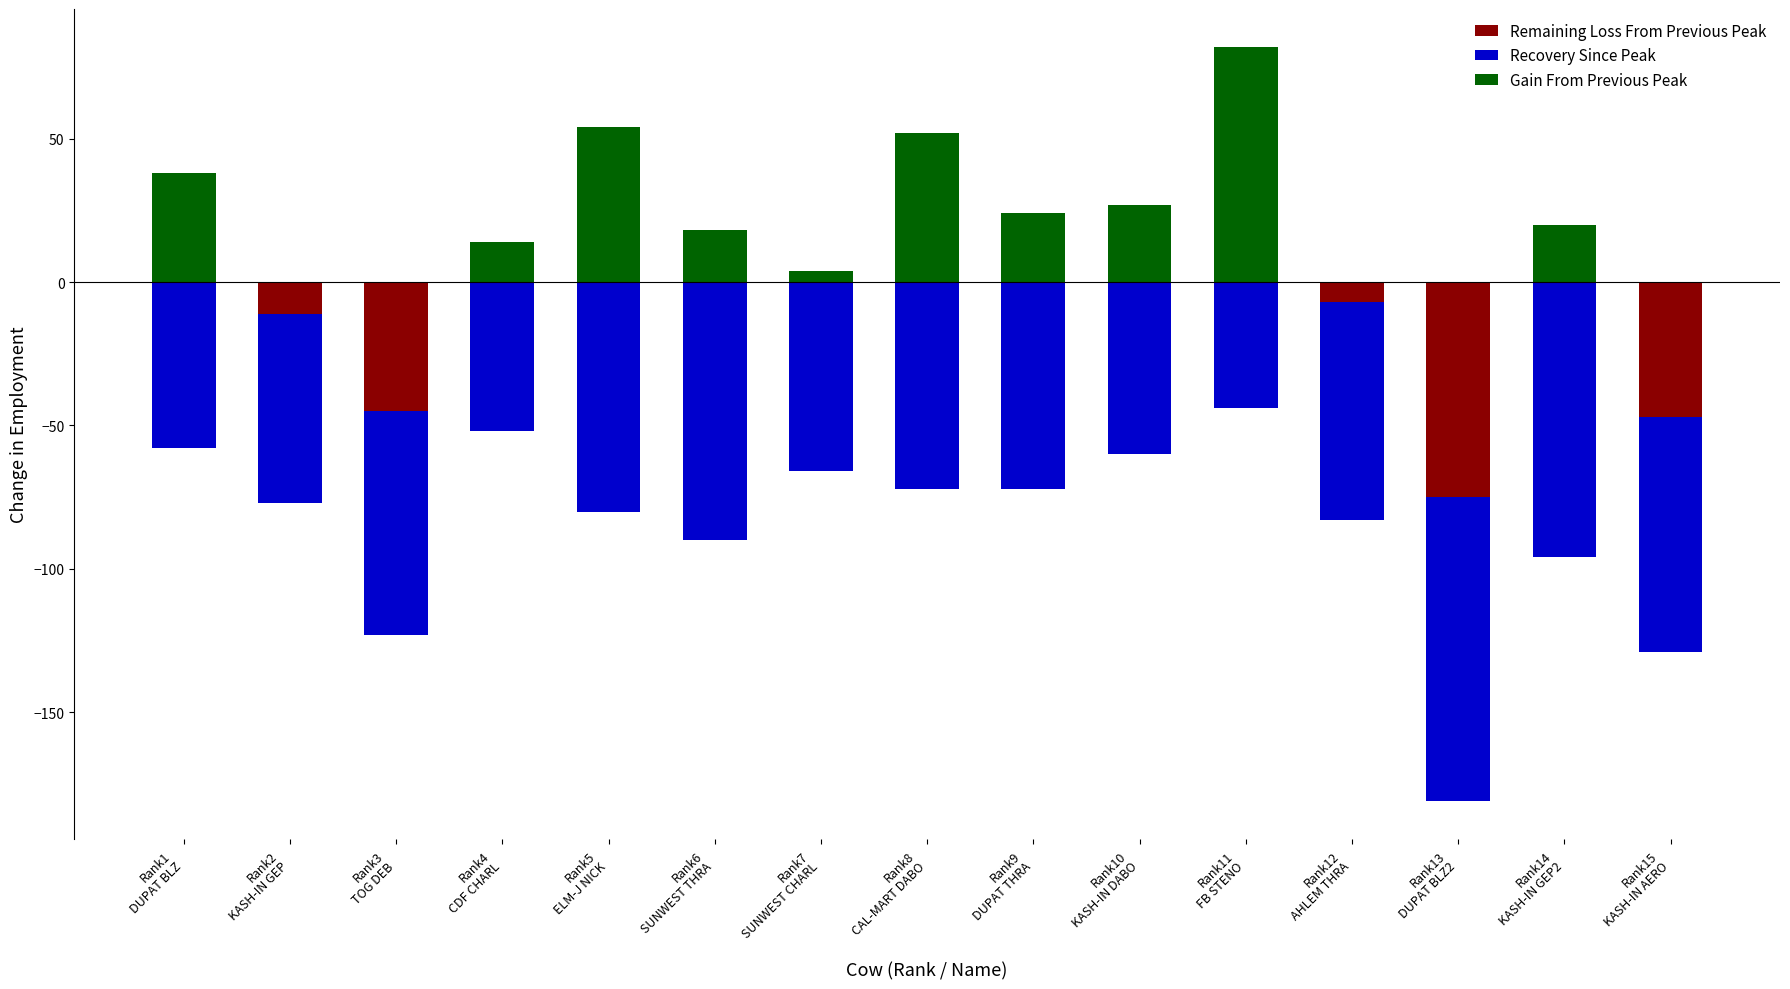

What is the label of the 9th bar from the left?

Rank9
DUPAT THRA